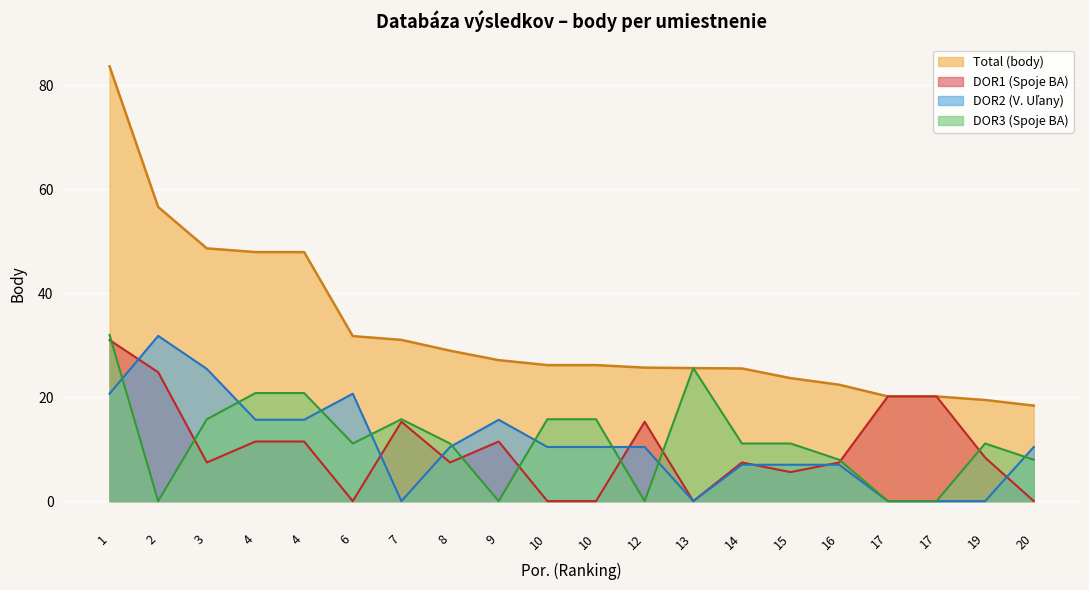

What is the maximum value shown in the chart?

83.7